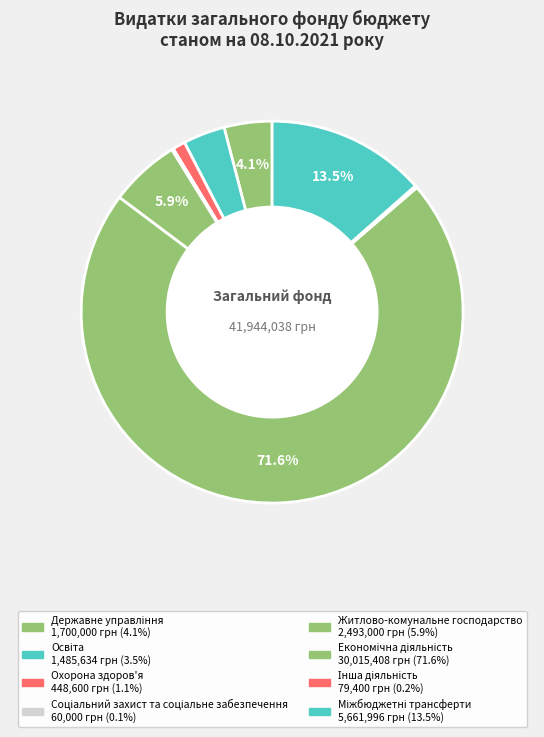

What is the largest slice in the pie chart?

Економічна діяльність